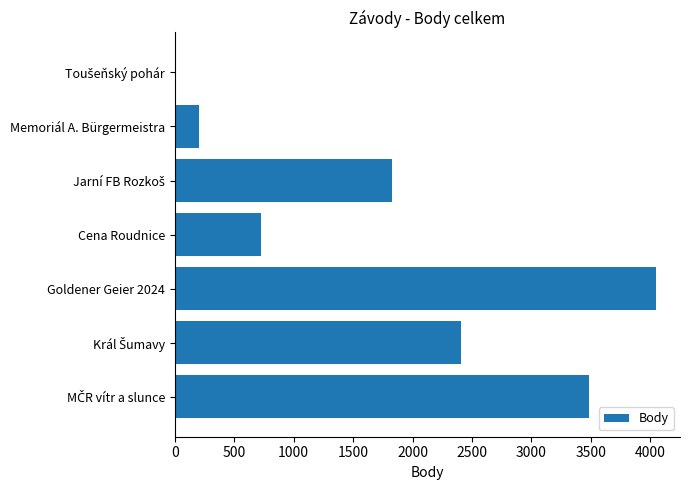

What is the sum of all values?

12691